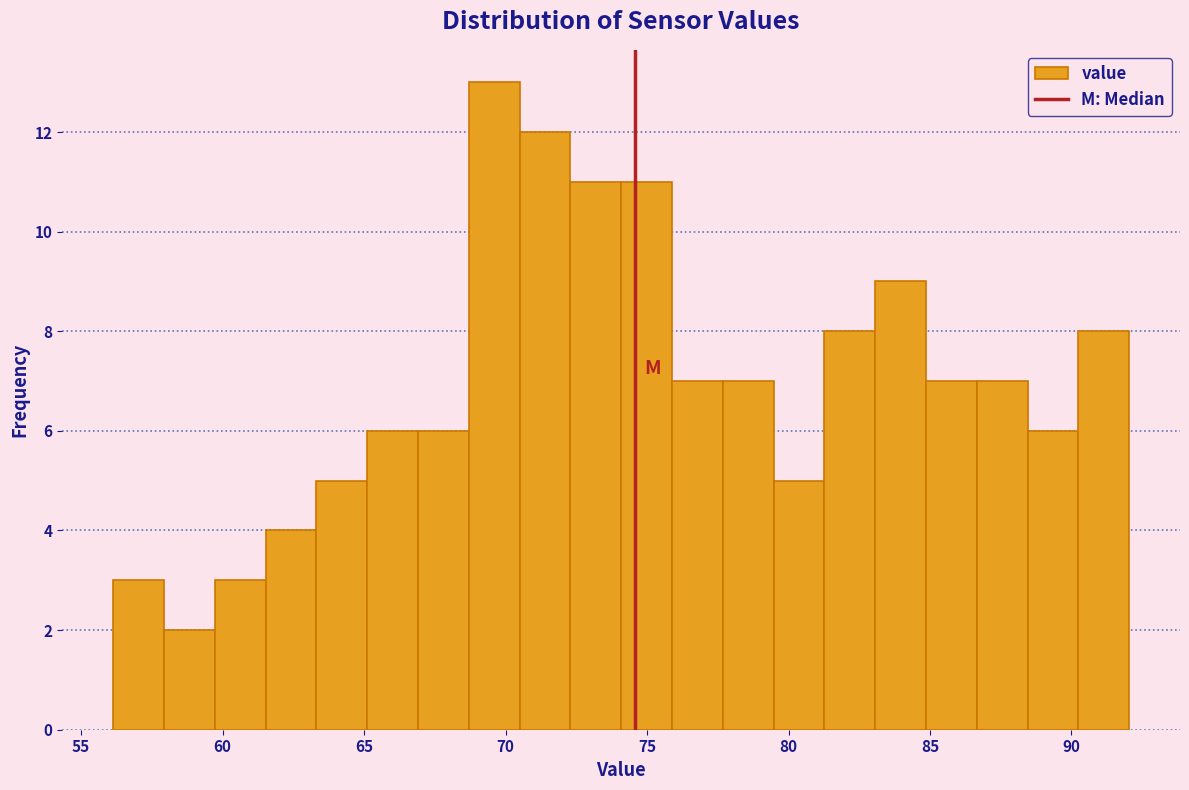

Around what value on the x-axis is the tallest bar? Give the approximate position of its centre, as read against the axis.

69.5